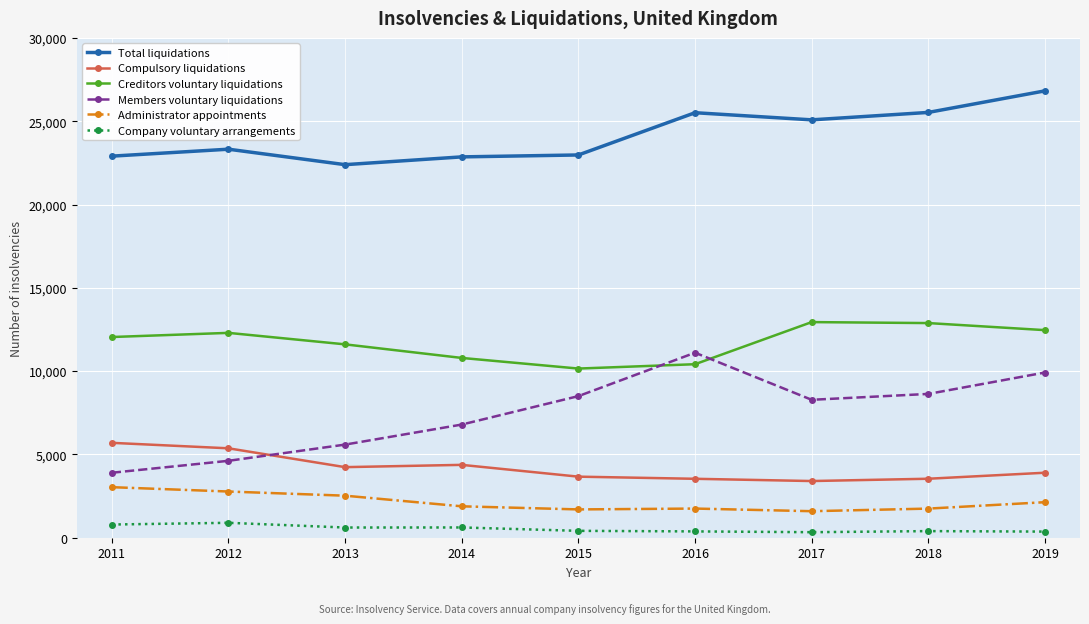

What is the value of the Company voluntary arrangements point at the 4th from the left?

616